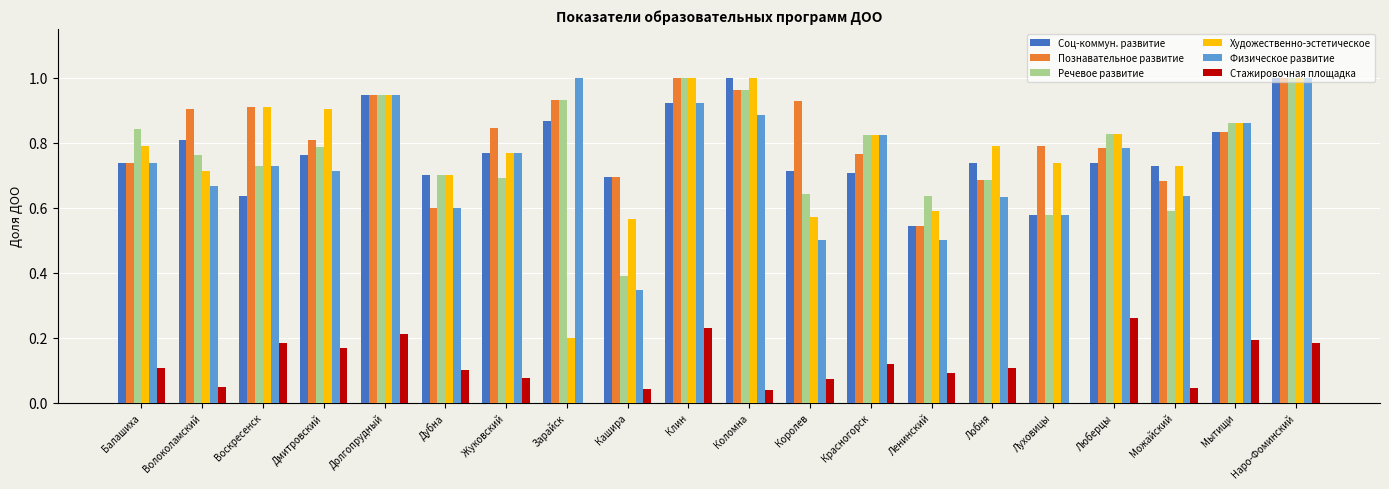

Is it true that Речевое развитие equals 1.0 at Коломна?

True